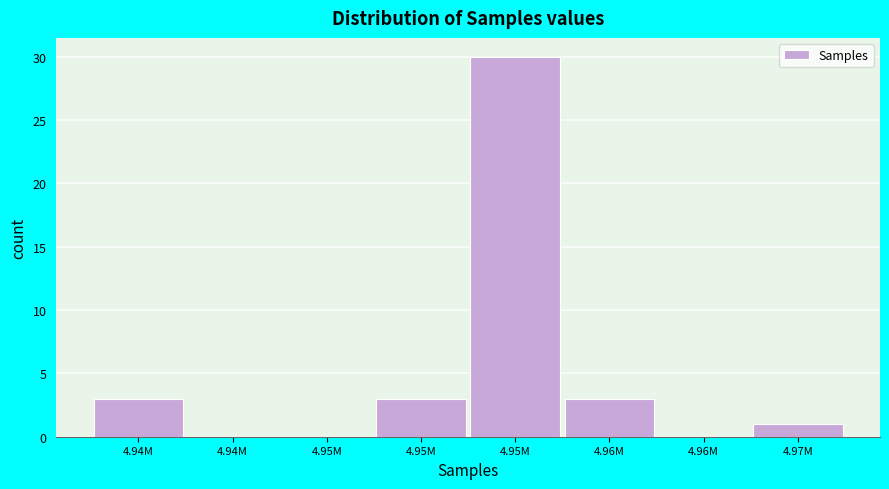

Are the bars horizontal?

No